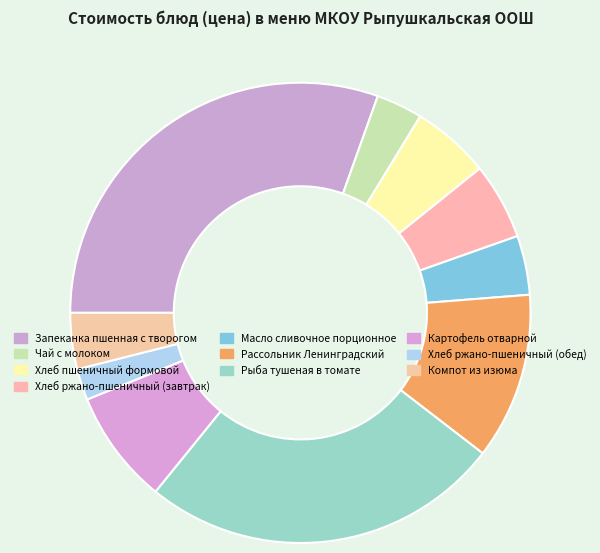

To the nearest percent, what is the average slice percentage?

10%